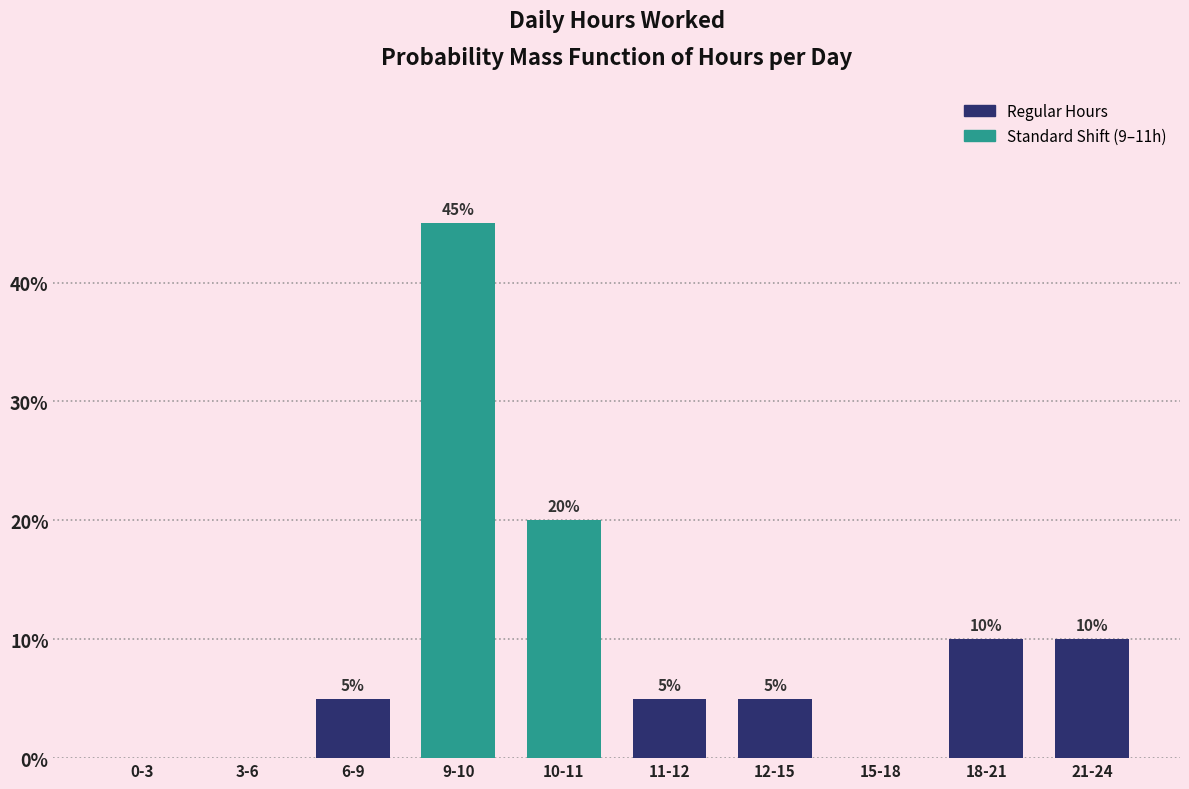

Reading right to left, list all the values displayed in this chart.

21-24=10	18-21=10	15-18=0	12-15=5	11-12=5	10-11=20	9-10=45	6-9=5	3-6=0	0-3=0